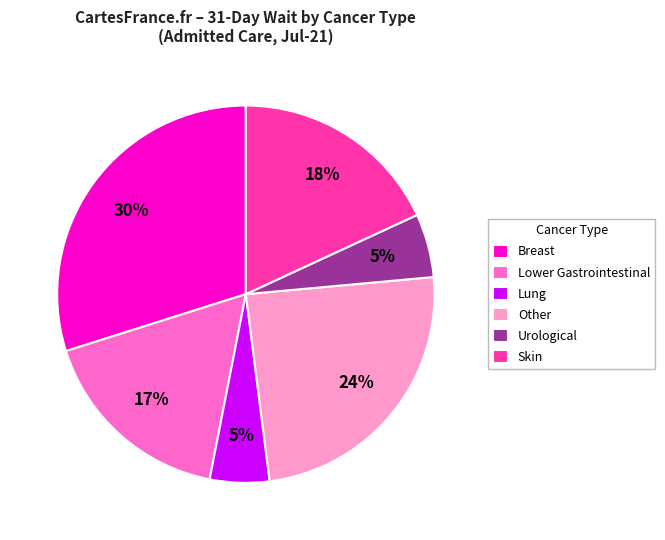

Which has a higher value, Breast or Other?

Breast